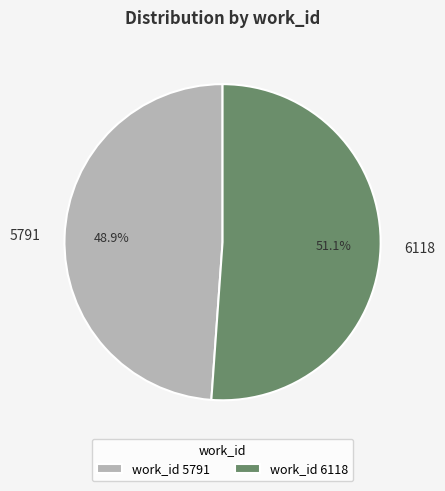

Does any single category account for the majority?

Yes